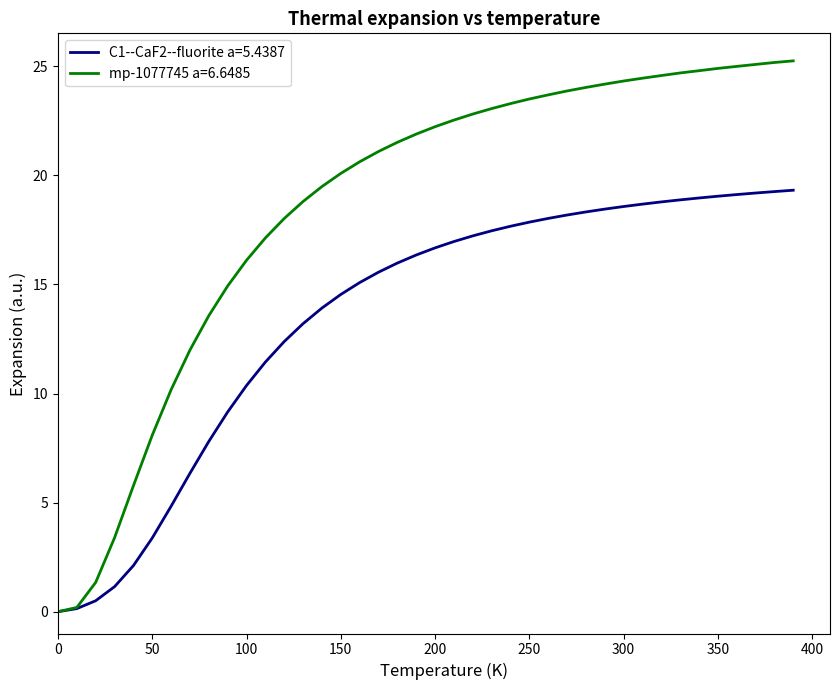

What is the highest value of the mp-1077745 a=6.6485 series?

25.3